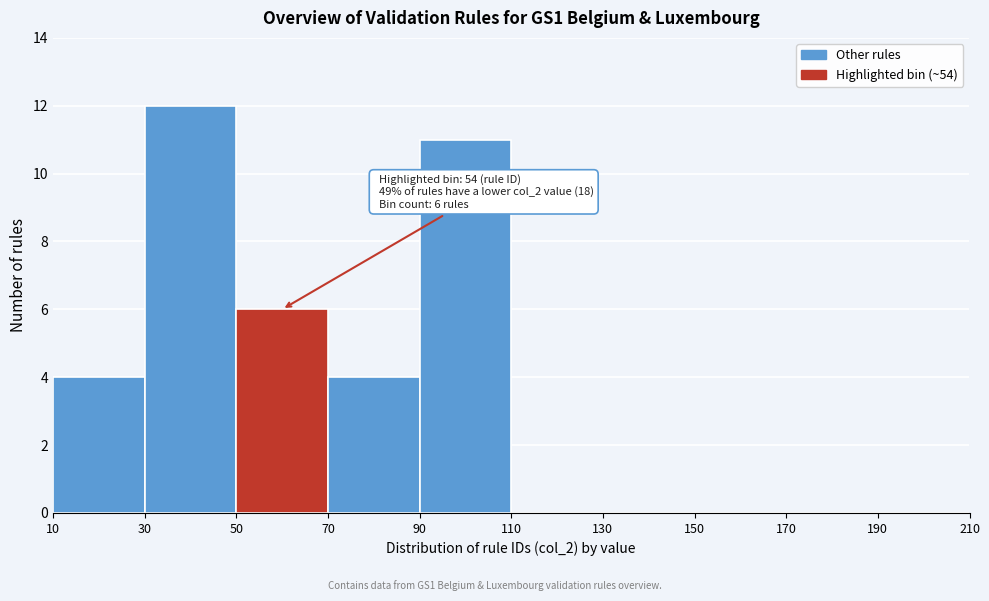

Over which range of the x-axis is the bar tallest?

30 to 50